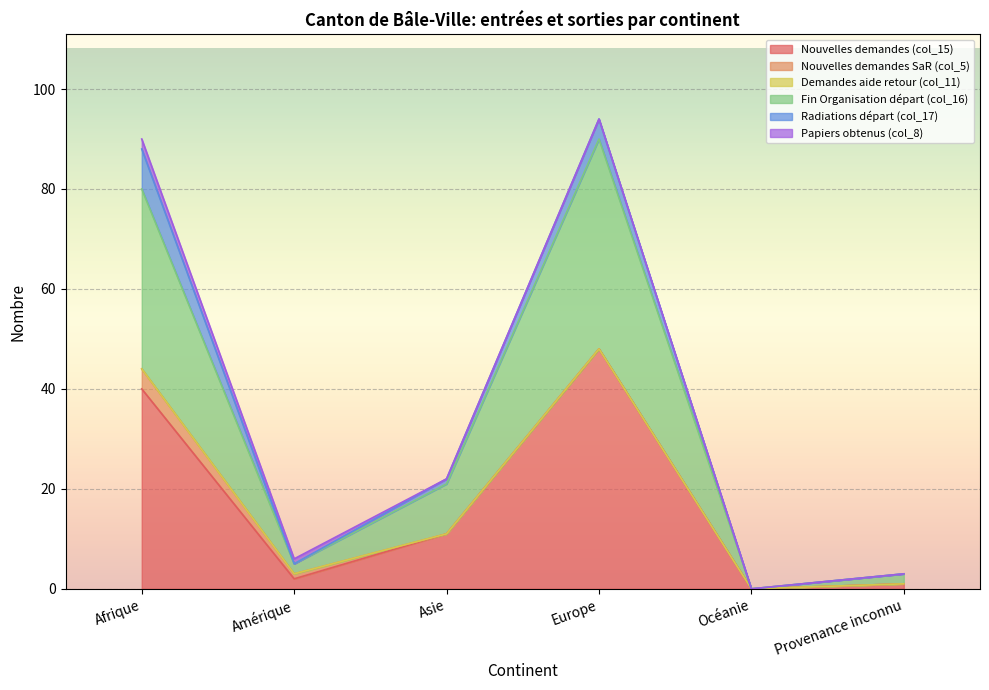

What is the sum of the Radiations départ (col_17) values at Océanie and Afrique?

8